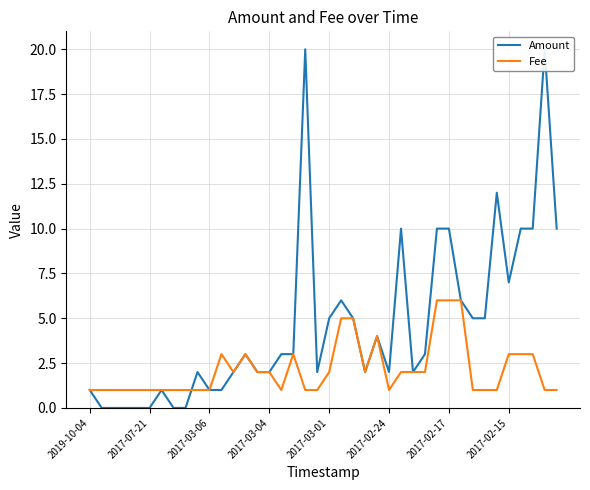

In Amount, how many points are lower than both neighbors (excluding endpoints)?

6